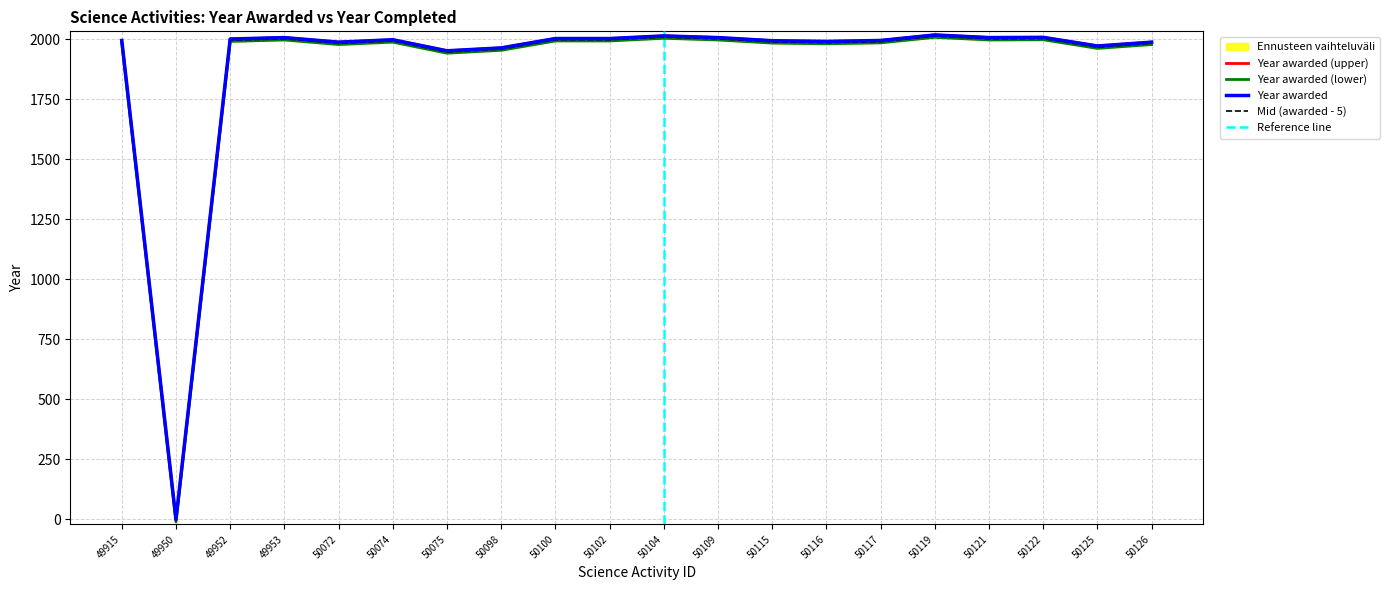

What is the sum of the values at 50121 and 50074?

4005